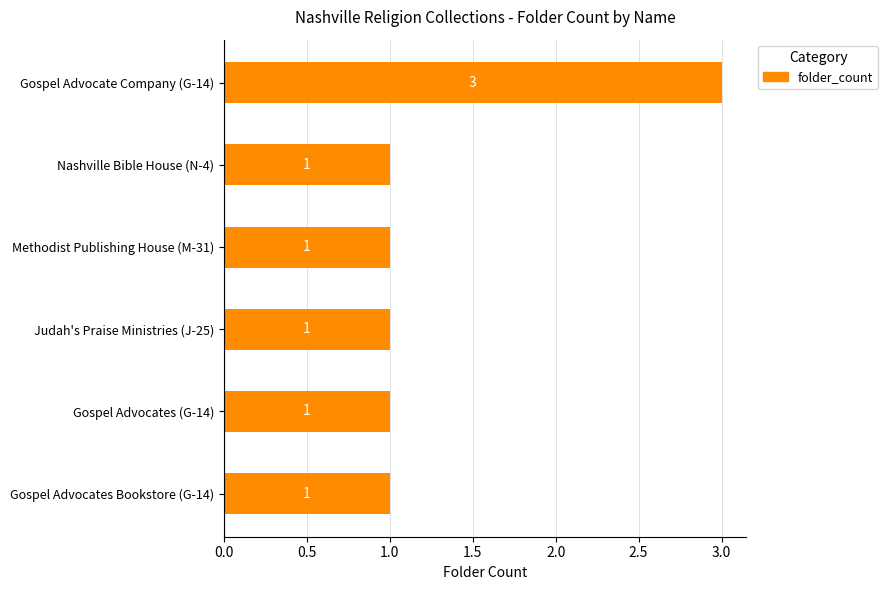

What is the minimum value shown in the chart?

1